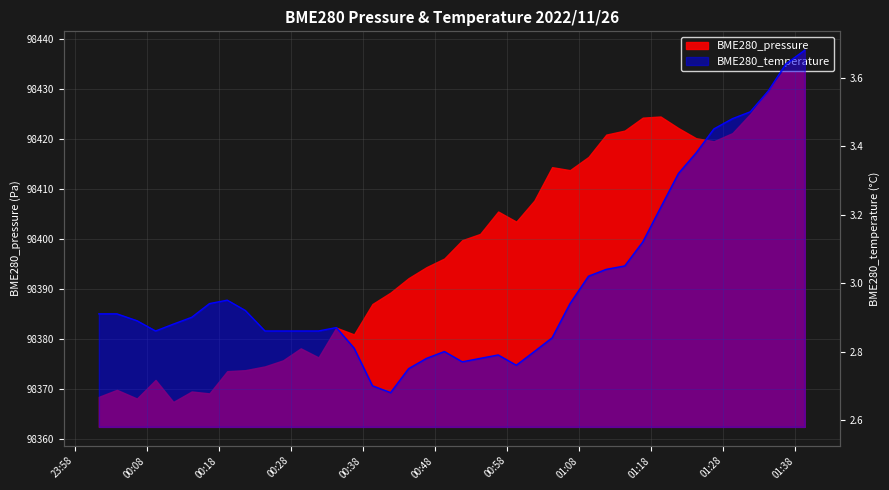

What is the label of the 39th point from the left?

2022/11/26 01:36:43